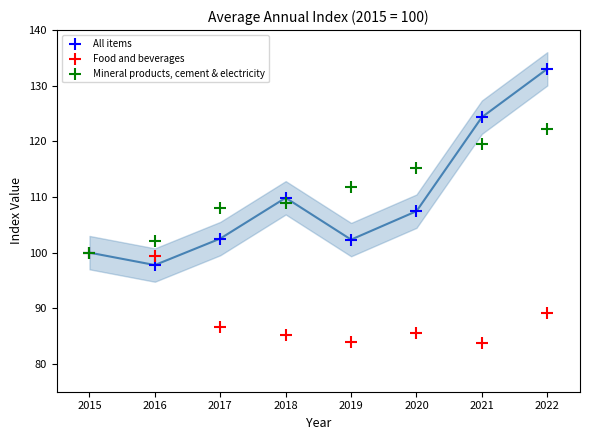

In the Food and beverages series, what Y value is closest to 91?

89.2